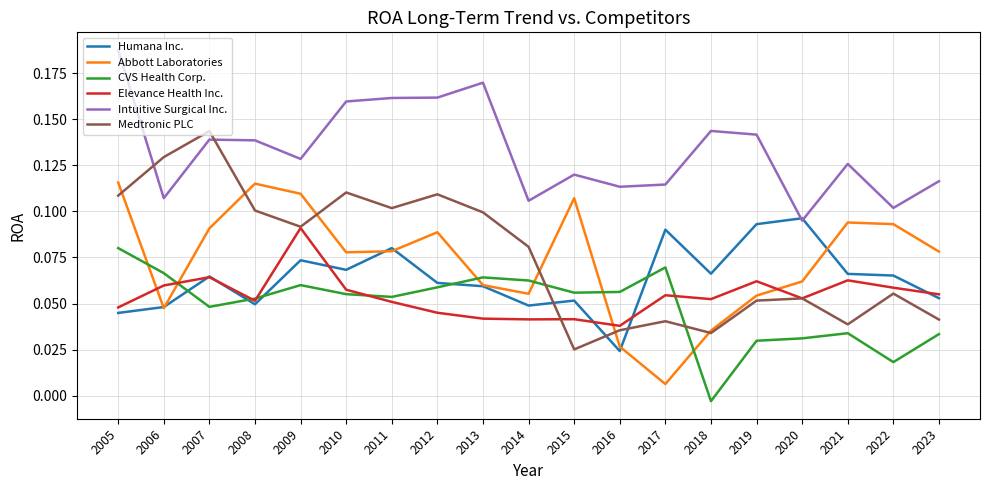

Is it true that CVS Health Corp. equals 0.1 at 2009?

True